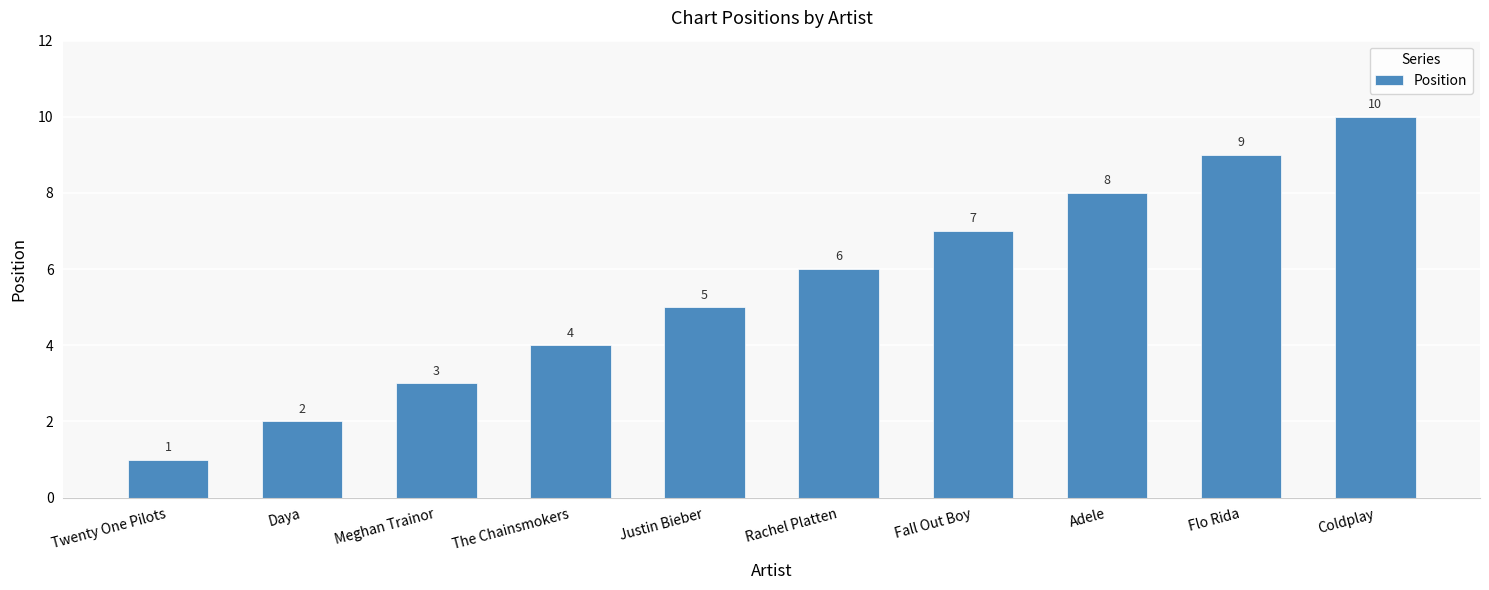

Approximately how many times larger is the value at Fall Out Boy compared to Coldplay?

0.7